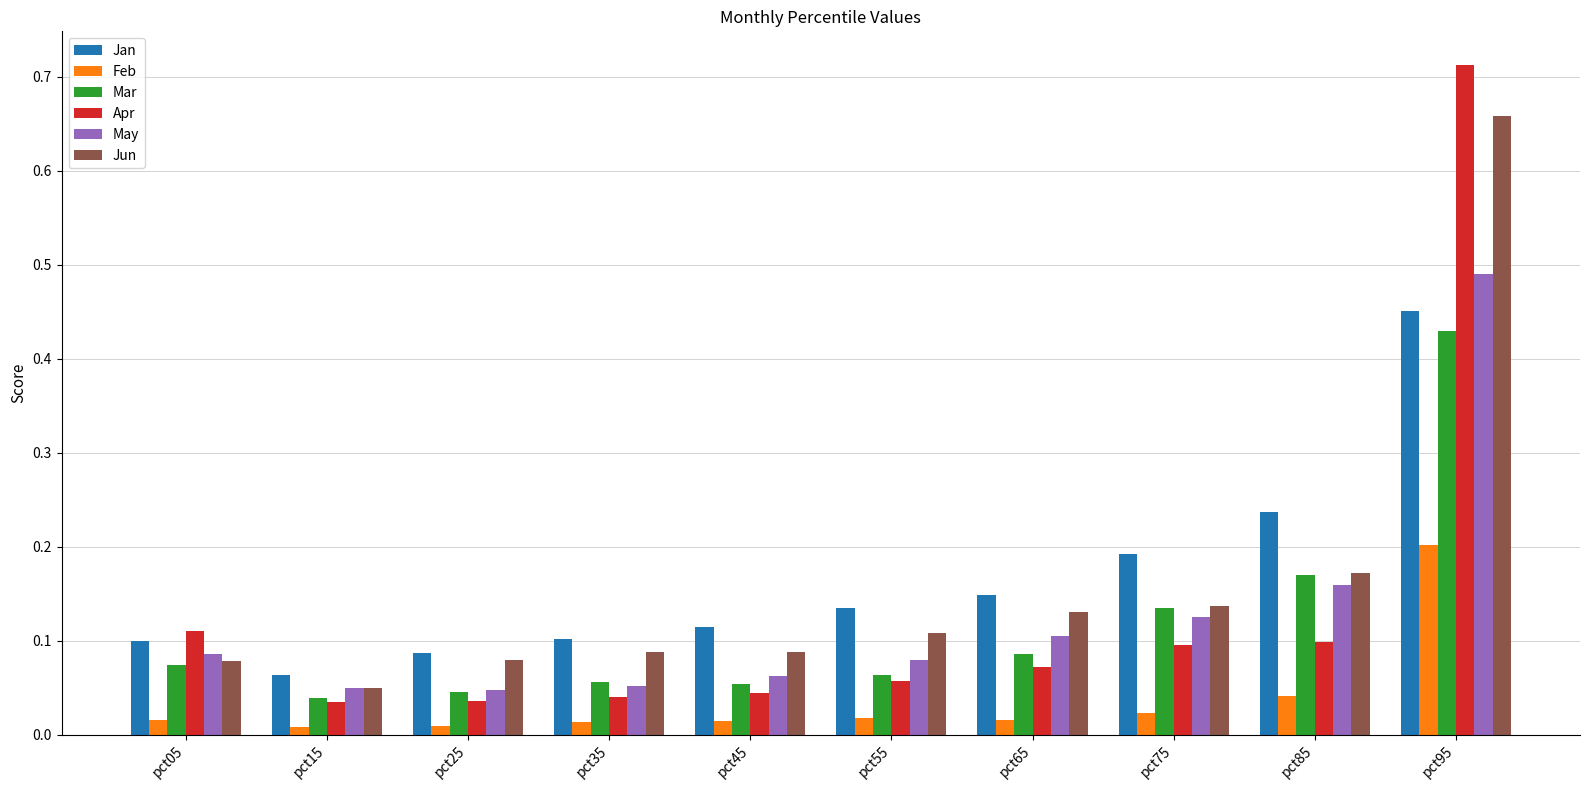

Where is Mar nearest to the value 0?

pct15